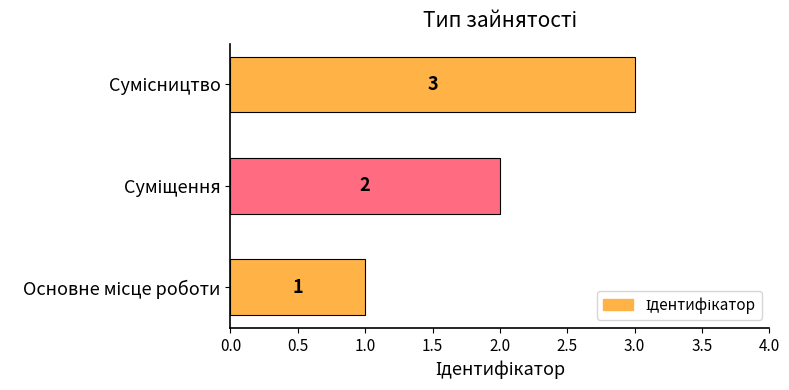

What is the sum of all values?

6